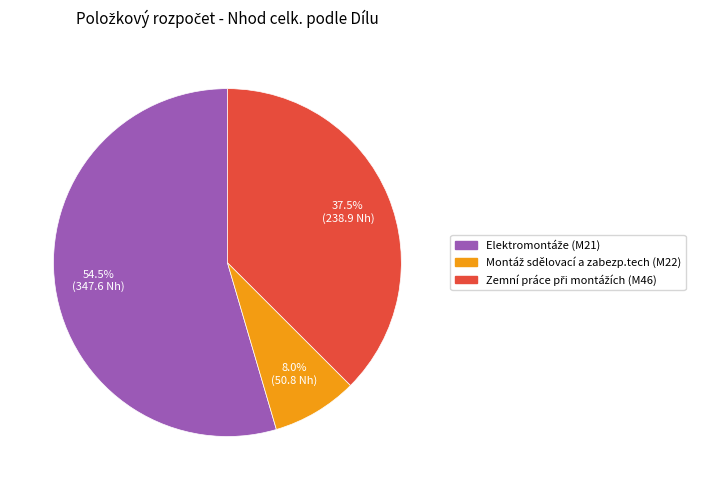

Does any single category account for the majority?

Yes